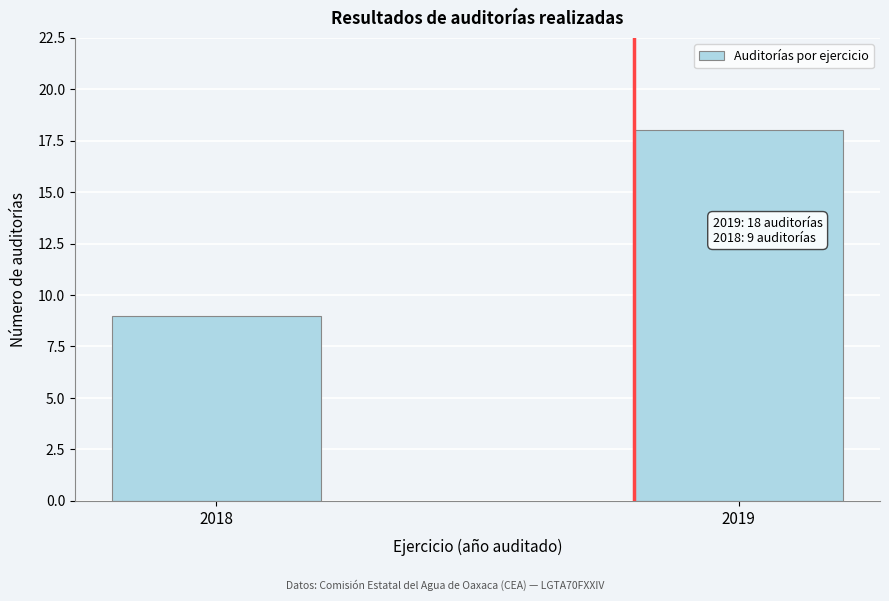

Reading left to right, extract all data points from this chart.

2018=9	2019=18